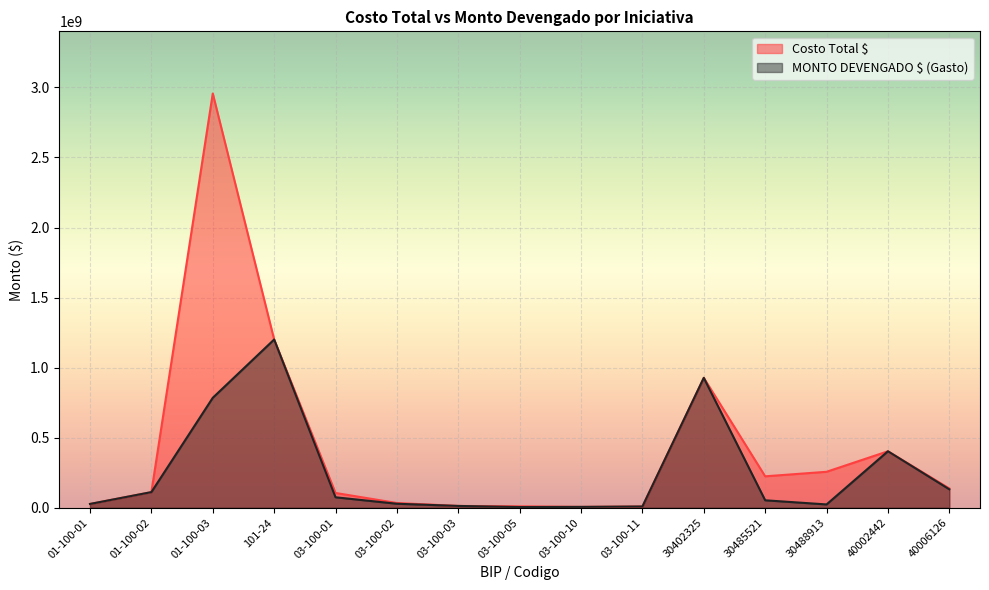

At how many categories does at least one series exceed 2712561111?

1